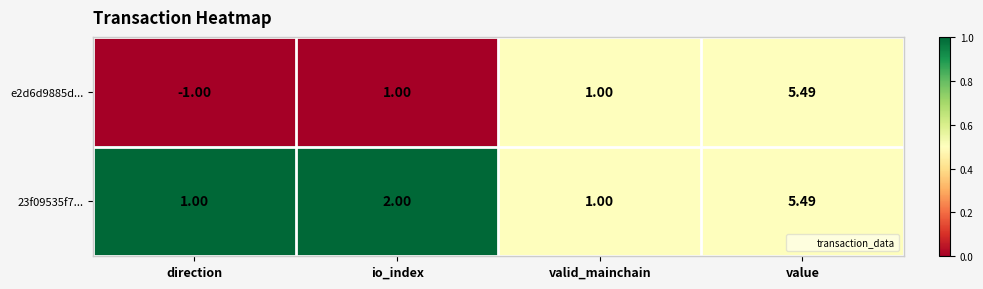

How many data points in e2d6d9885d... are less than 1?

1